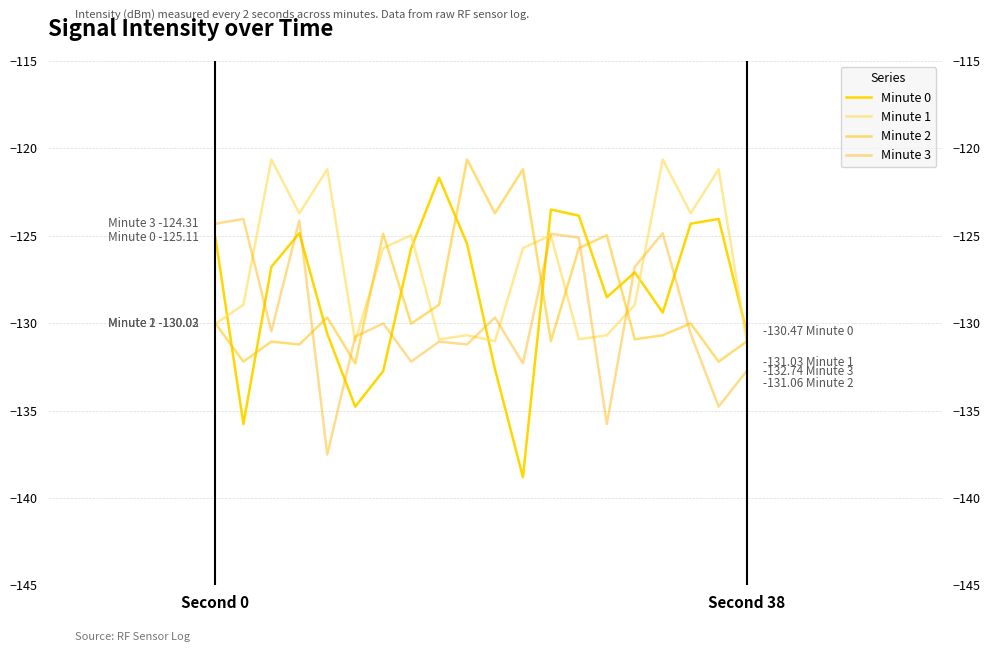

At how many categories does at least one series exceed -127?

18